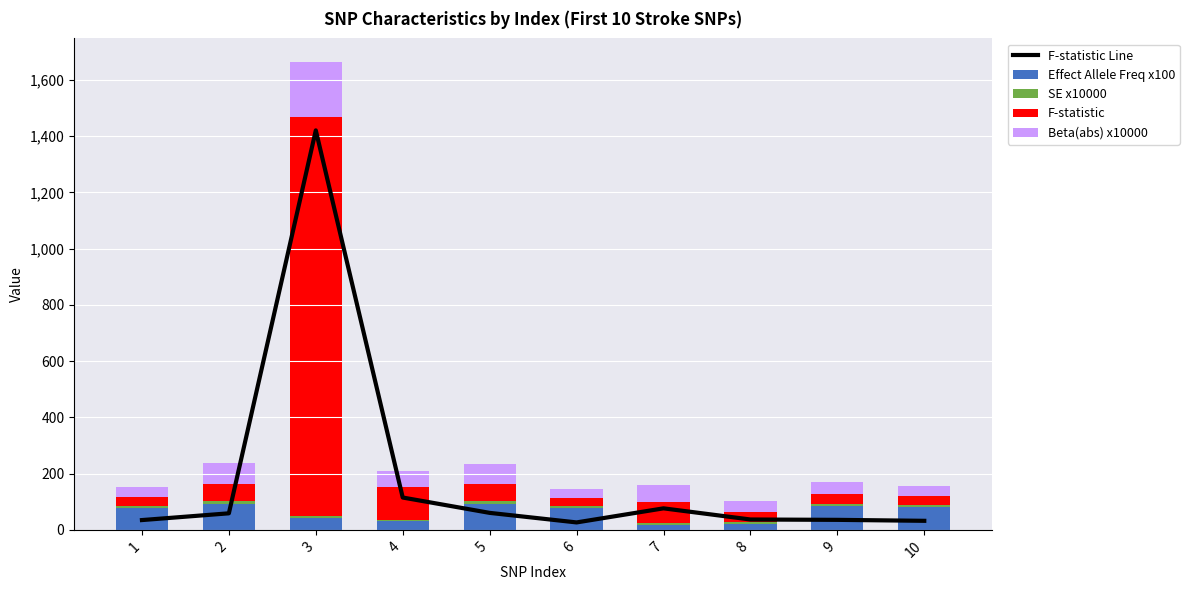

Is it true that SE x10000 equals 6.1 at 1?

True